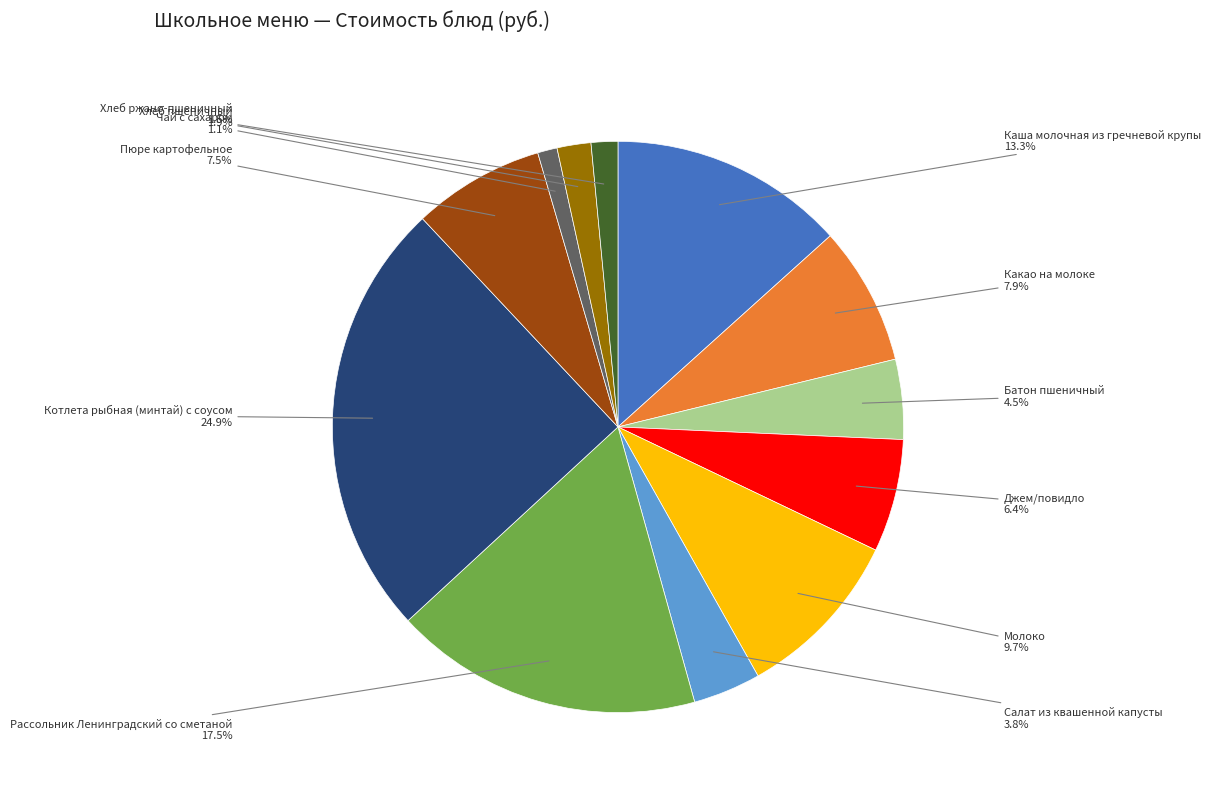

Does any single category account for the majority?

No